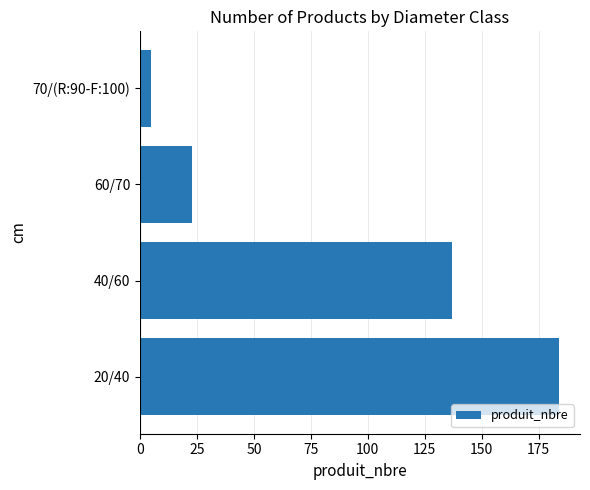

Reading bottom to top, what are all the values shown in this chart?

20/40=184	40/60=137	60/70=23	70/(R:90-F:100)=5